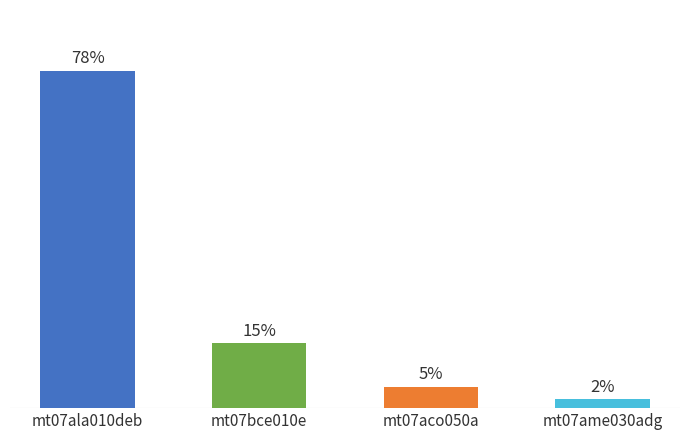

Does the chart contain any negative values?

No